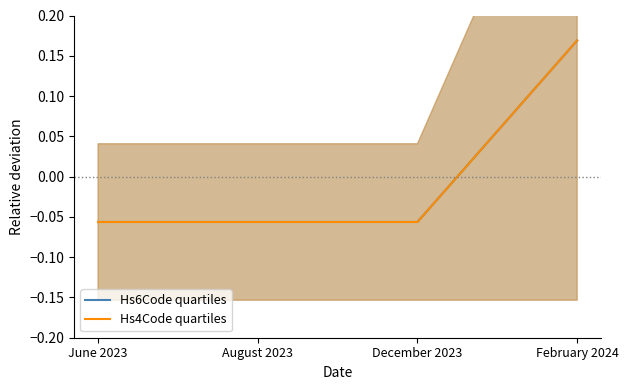

How many lines are shown in the chart?

2